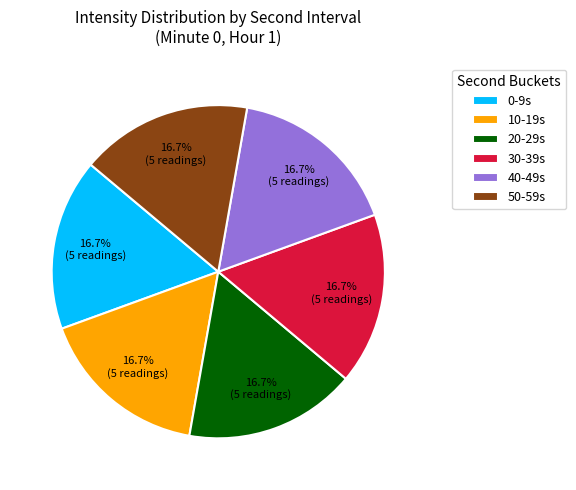

Approximately how many times larger is the value at 20-29s compared to 40-49s?

1.0